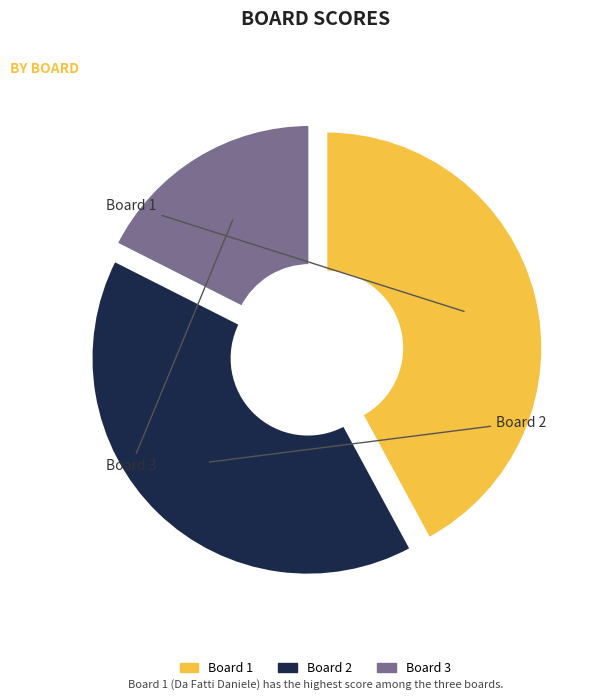

Which category has the biggest portion of the pie?

1